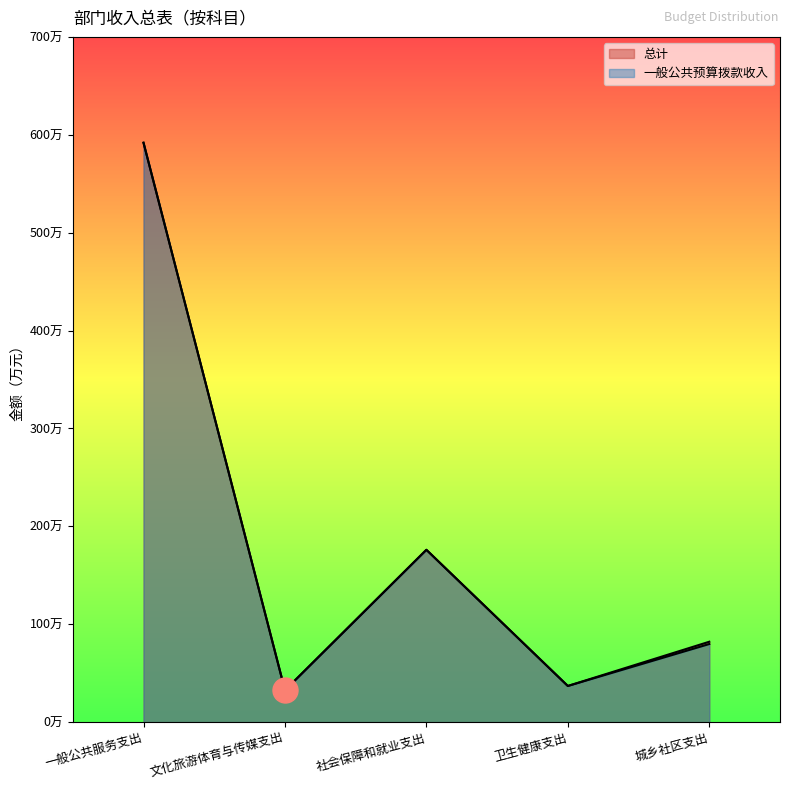

What is the total value across all series at 社会保障和就业支出?

352.1